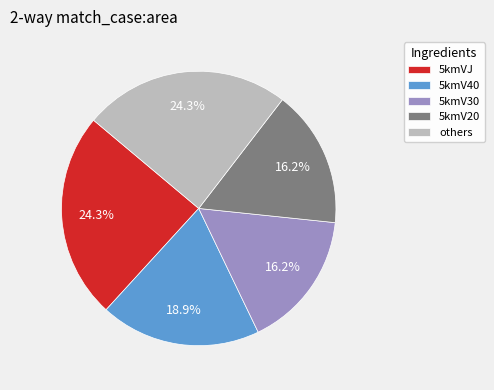

Count the number of slices in the pie.

5